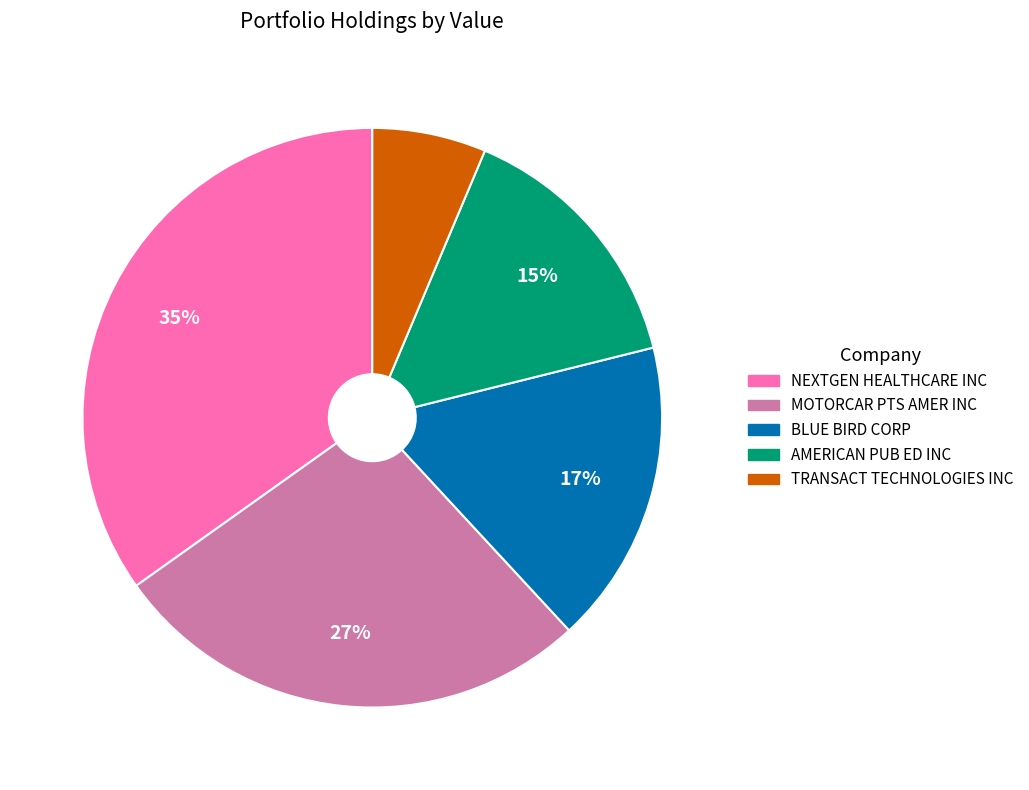

To the nearest percent, what is the difference between the TRANSACT TECHNOLOGIES INC and BLUE BIRD CORP slice percentages?

11%